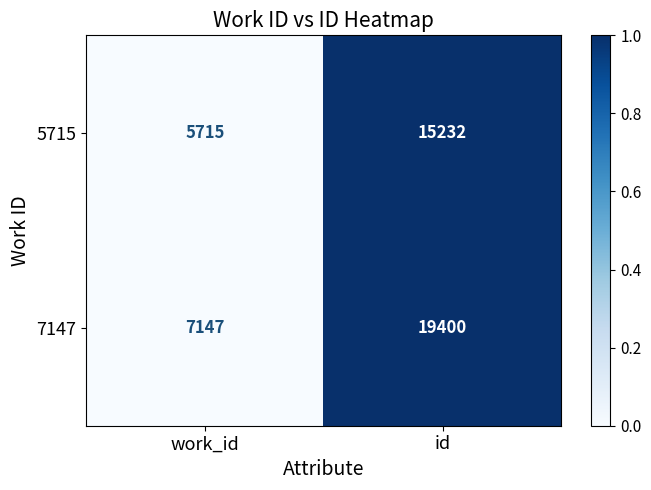

Which series has the widest spread of values?

7147